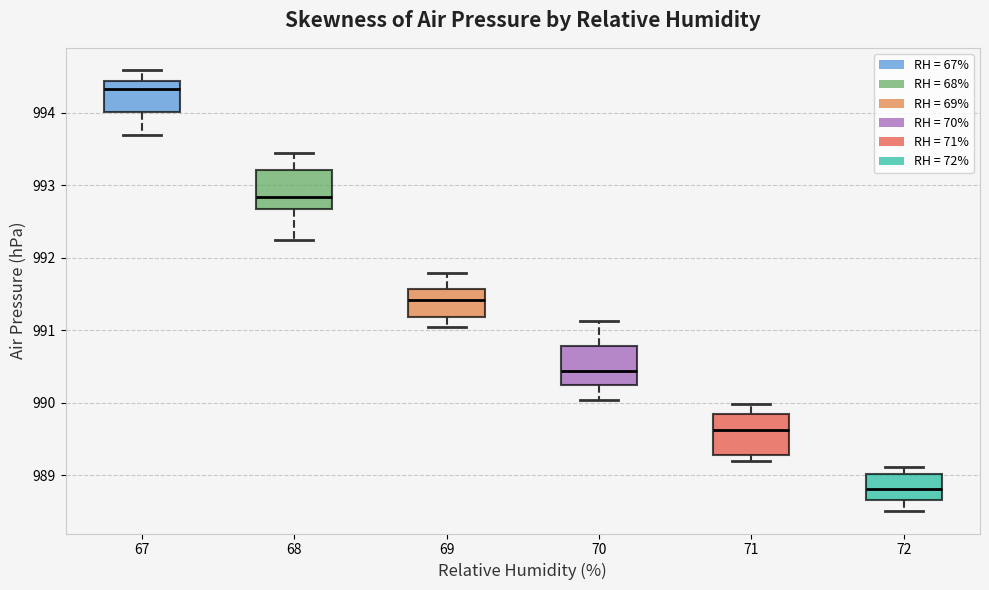

Where does the upper whisker of the box at x = 69 end on the y-axis? The values are not printed on the chart, so give them approximately, as read against the axis.

991.8